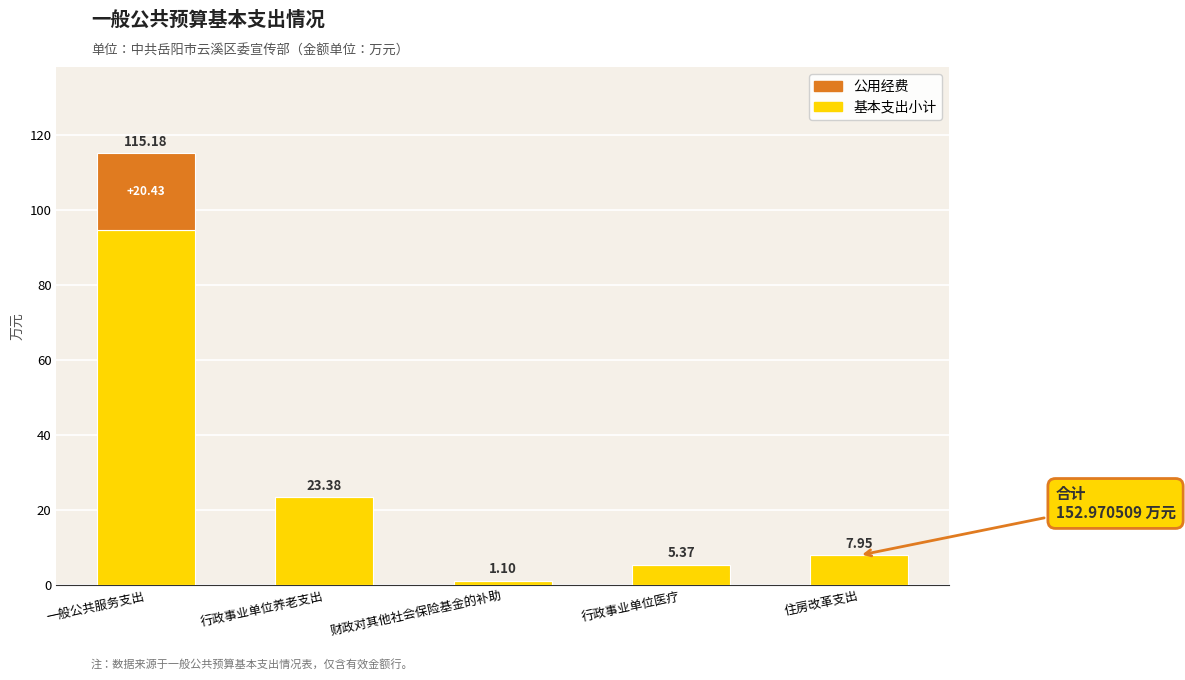

At which label is 基本支出小计 closest to 47?

行政事业单位养老支出